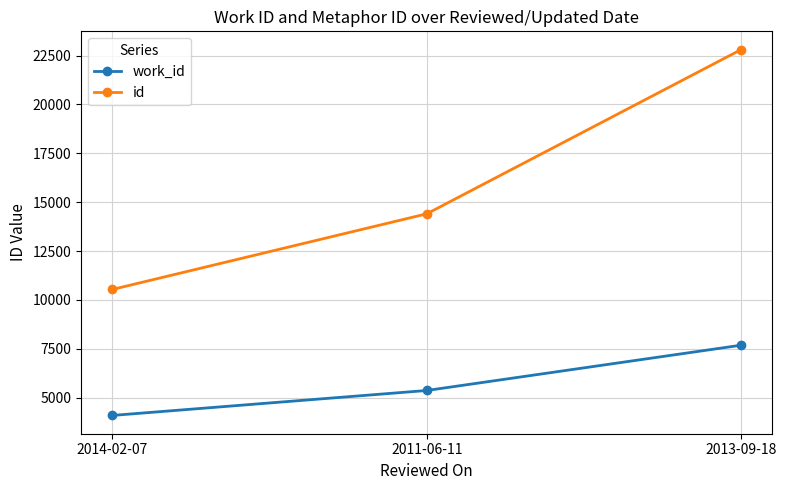

Is this an area chart (filled region under the line)?

No